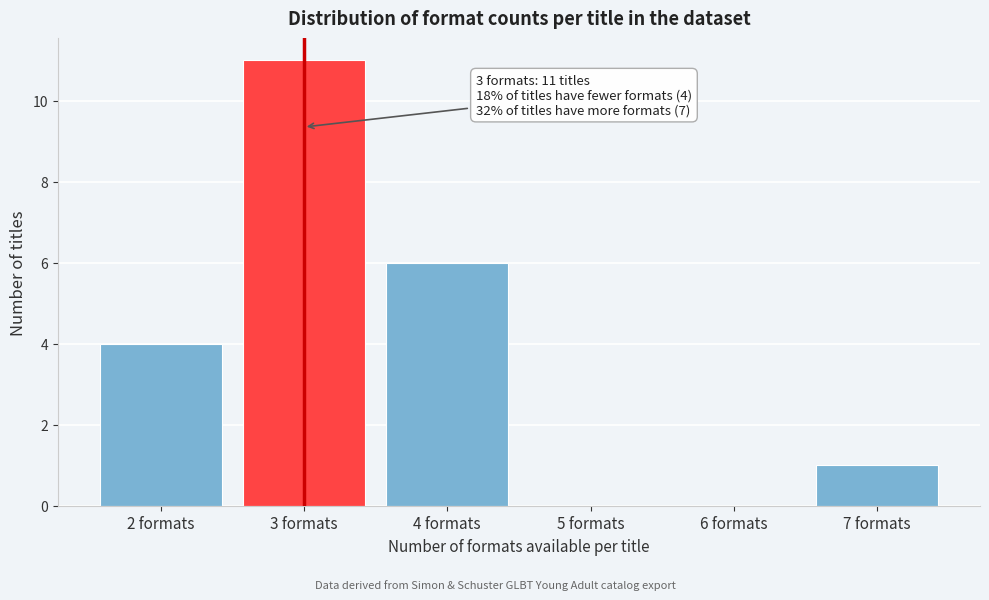

Over which range of the x-axis is the bar tallest?

2.5 to 3.5